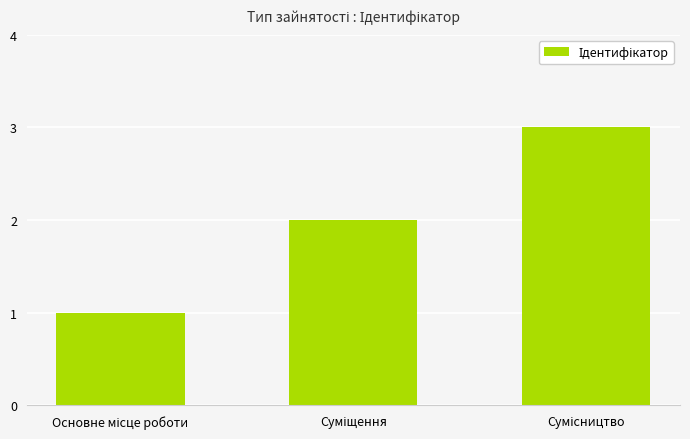

How many values are between 1 and 3?

3